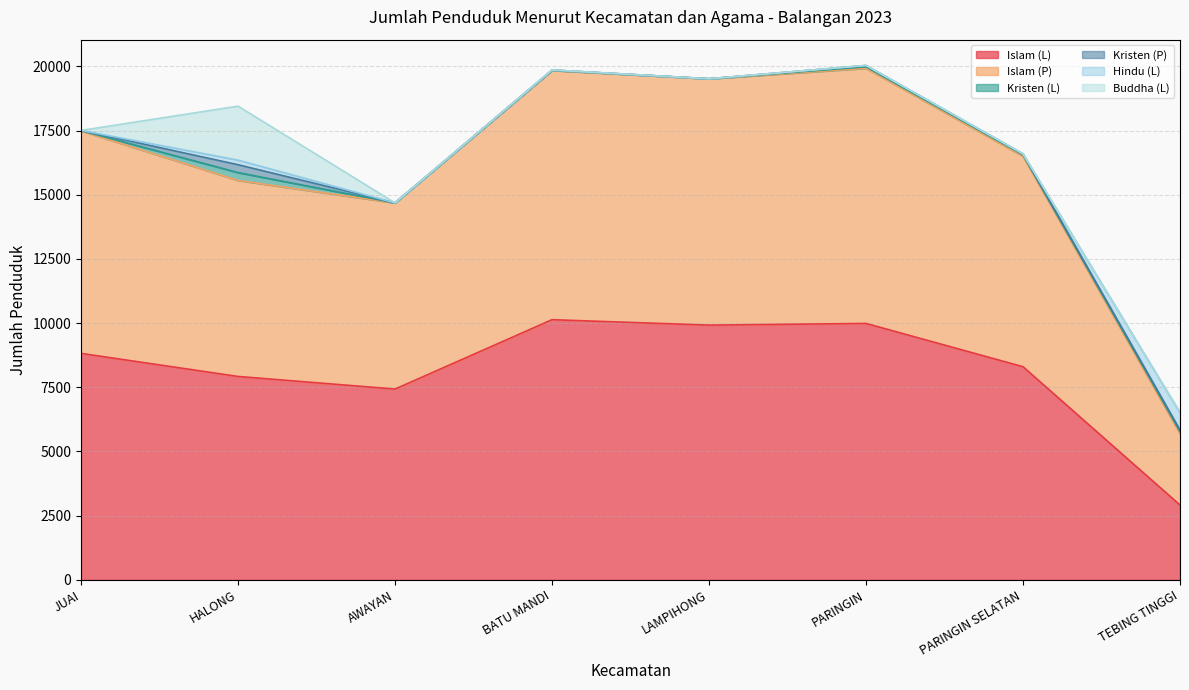

How many data points does each series have?

8